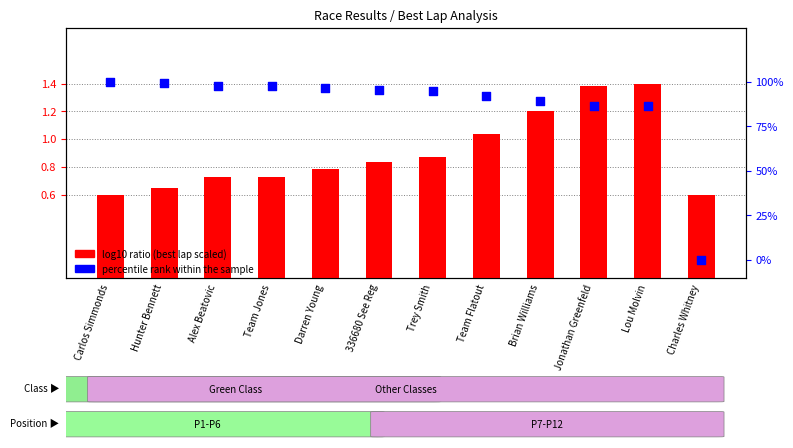

At which category is the sum across all series the highest?

Carlos Simmonds